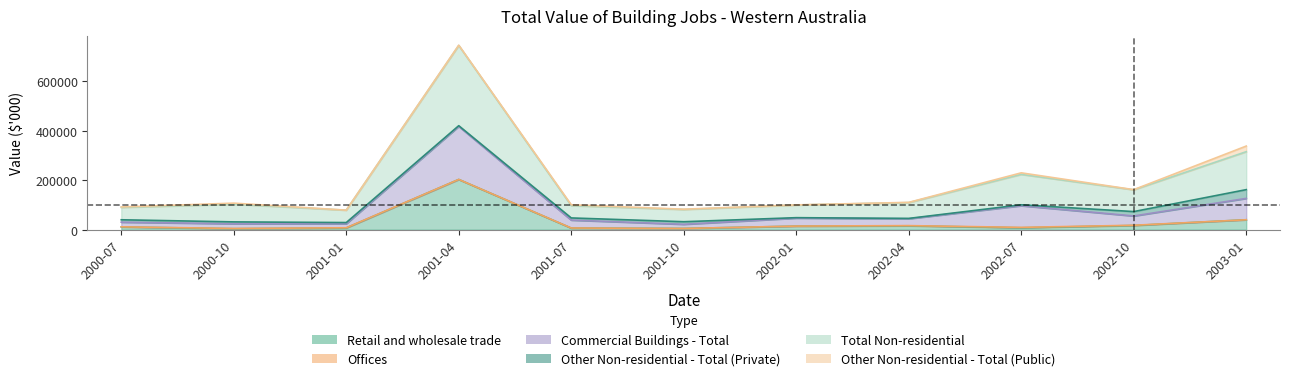

Which series has the largest range (max minus min)?

Total Non-residential